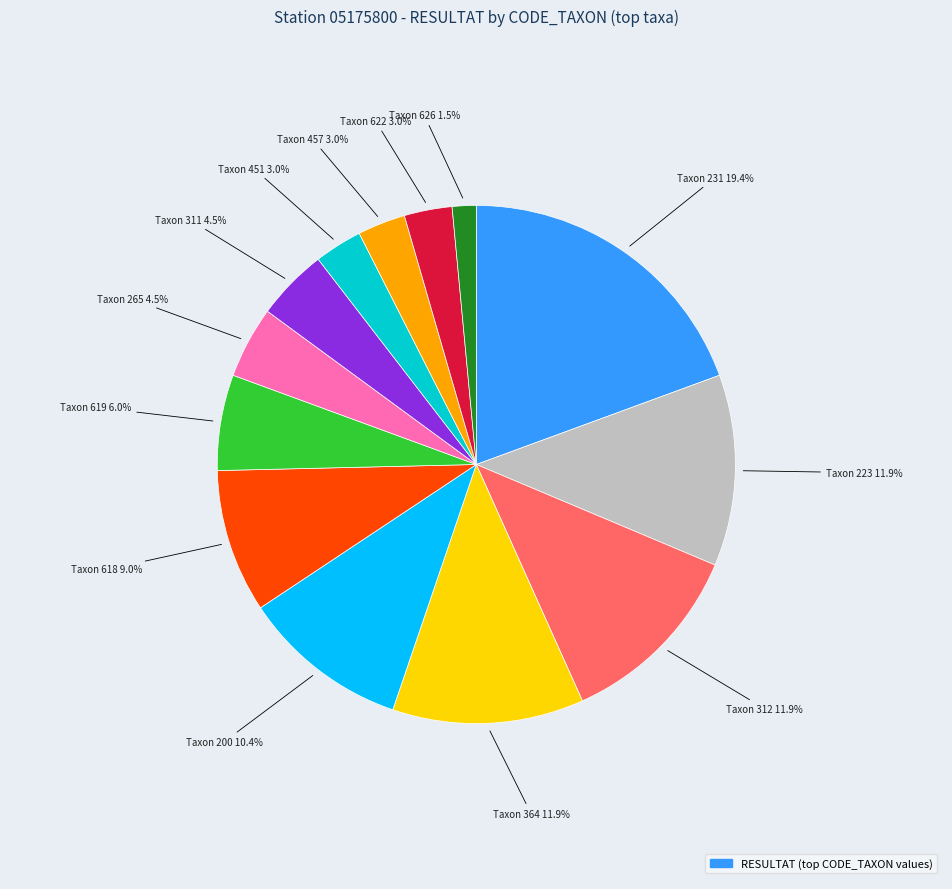

Does any single category account for the majority?

No